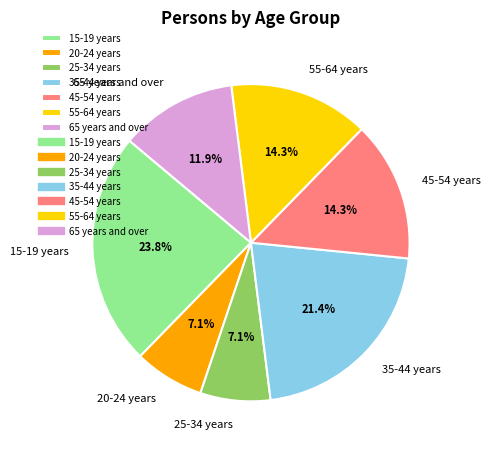

The 35-44 years slice represents 21% of the pie. True or false?

True